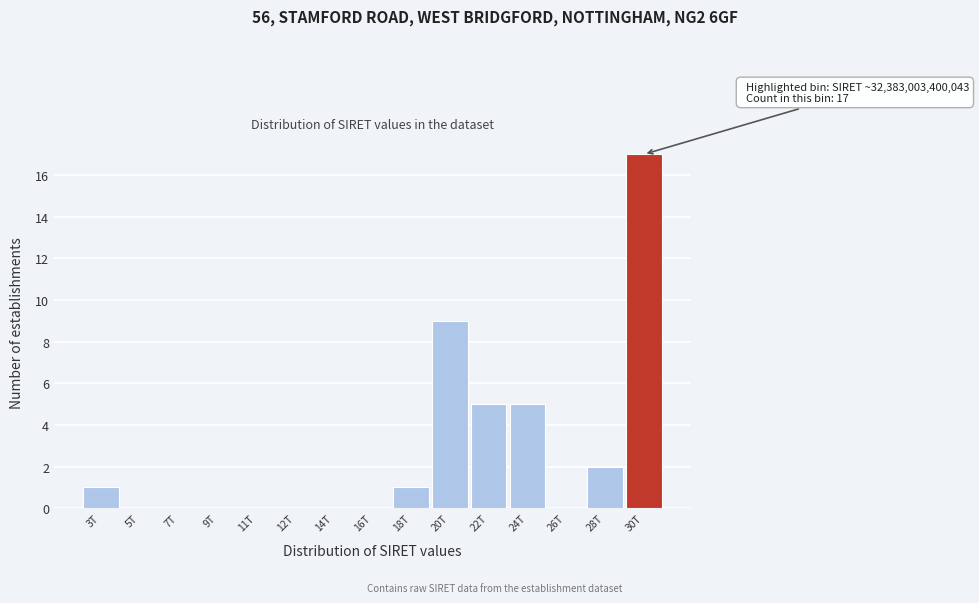

Reading right to left, transcribe all the data shown in this chart.

30T=17	28T=2	26T=0	24T=5	22T=5	20T=9	18T=1	16T=0	14T=0	12T=0	11T=0	9T=0	7T=0	5T=0	3T=1